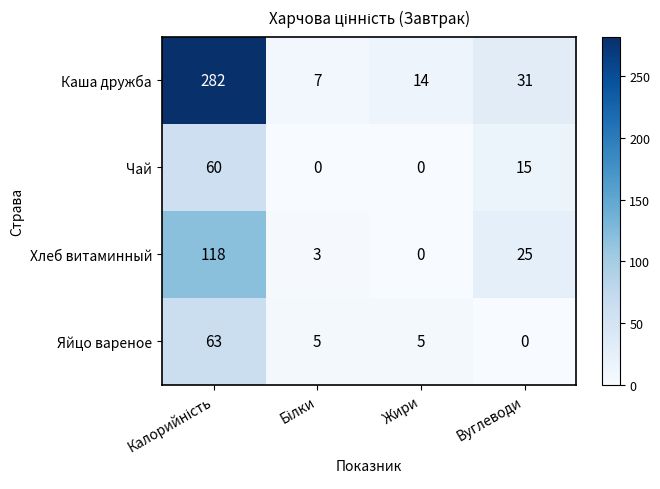

What is the difference between the maximum and minimum values in the Чай series?

60